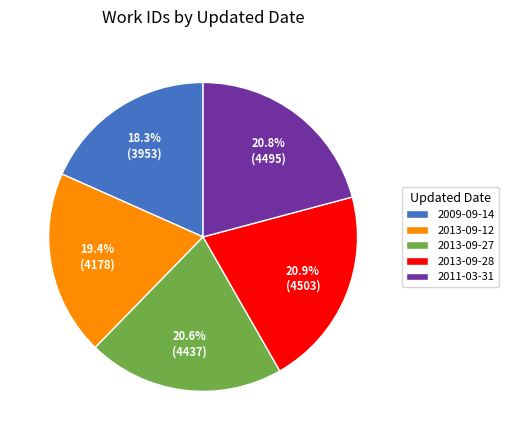

To the nearest percent, what is the difference between the largest and smallest slice percentages?

3%